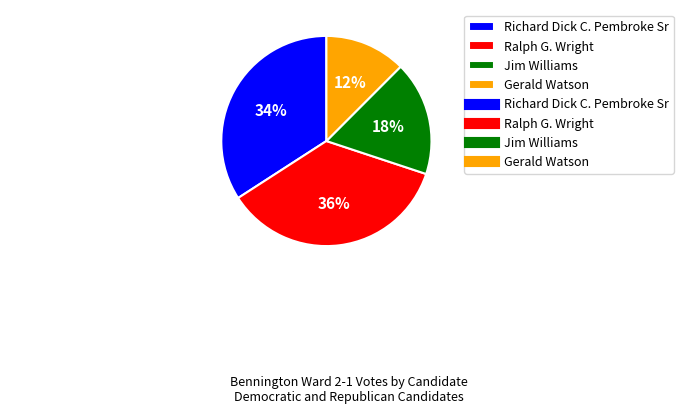

Does Richard Dick C. Pembroke Sr represent more than half of the total?

No